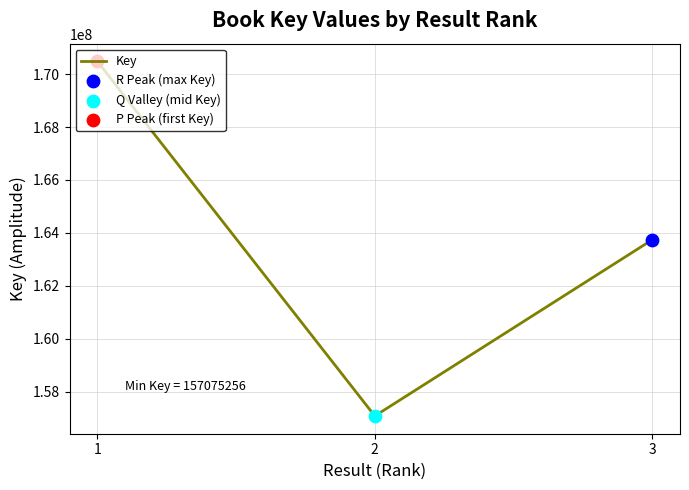

Between 2 and 1, which is larger?

1